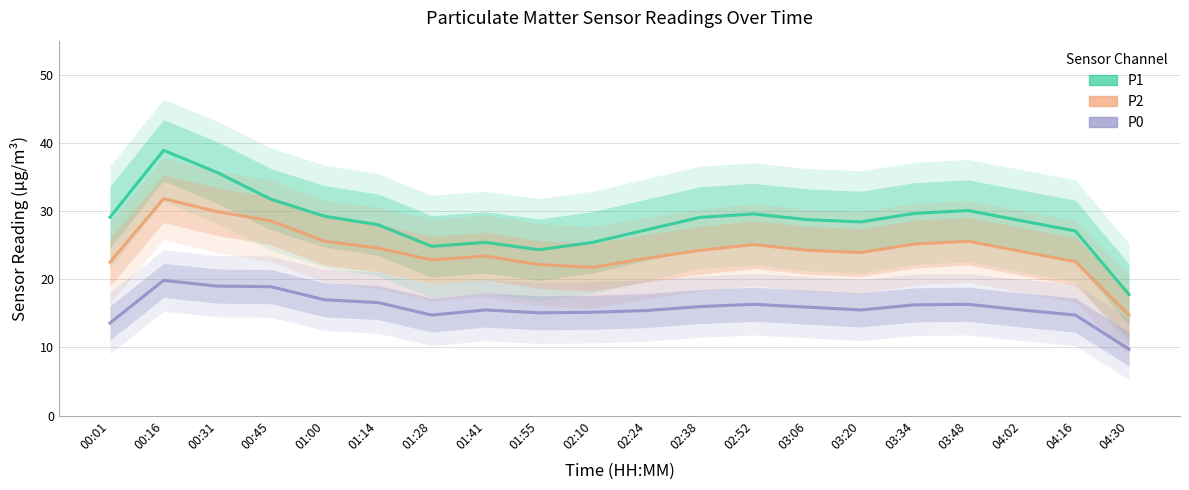

At which label is P2 closest to 23?

02:24